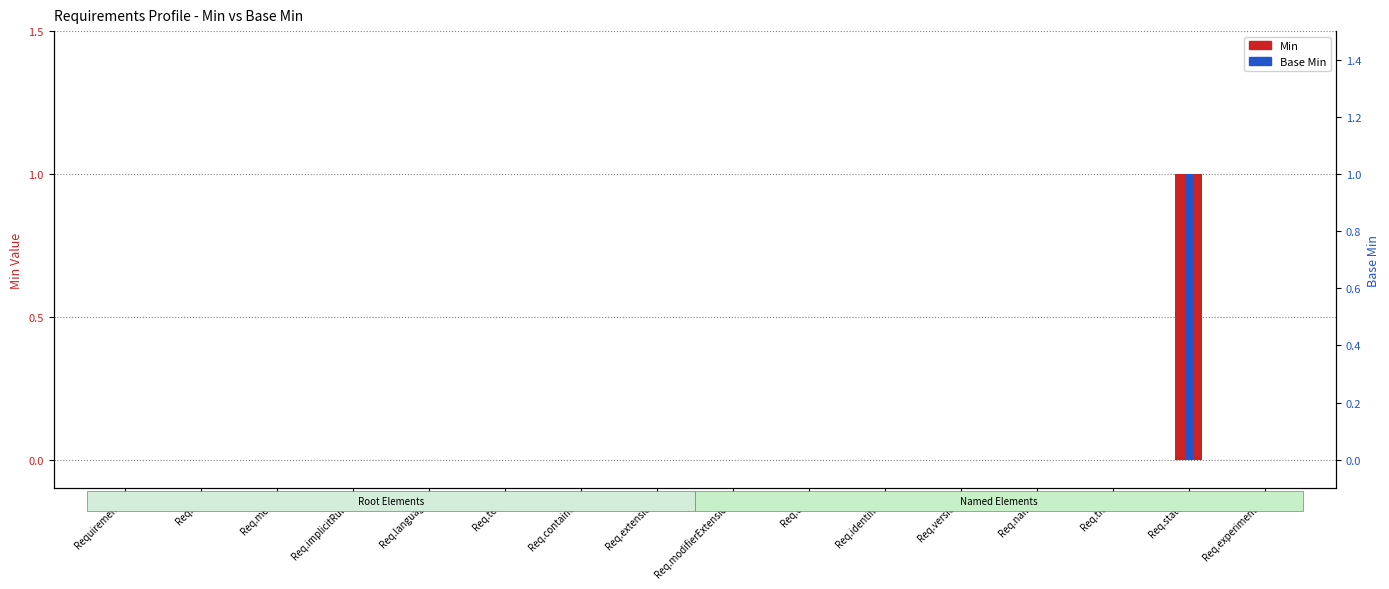

How many Base Min values are between 0 and 1?

16